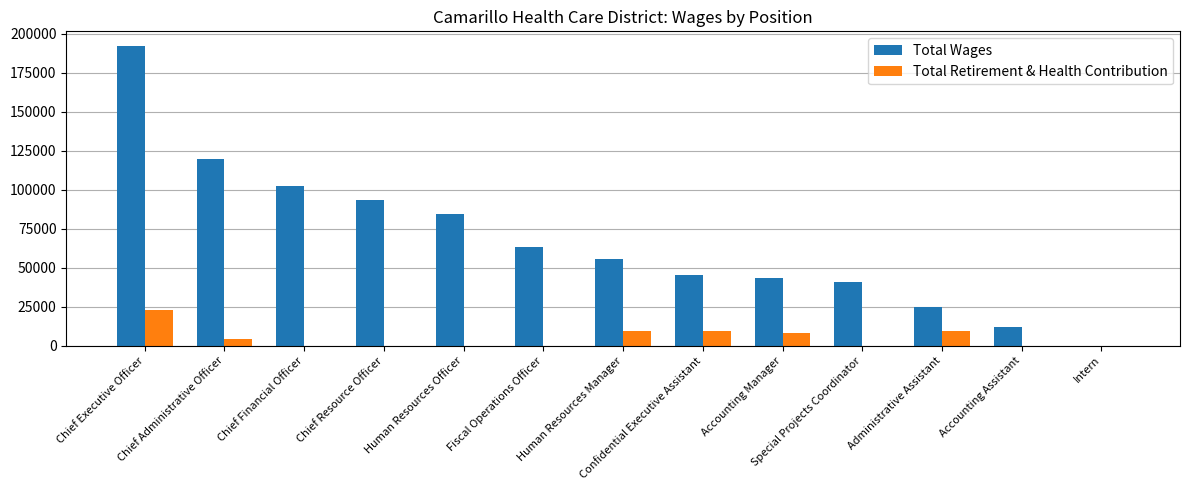

Which series changed the most between Human Resources Officer and Administrative Assistant?

Total Wages